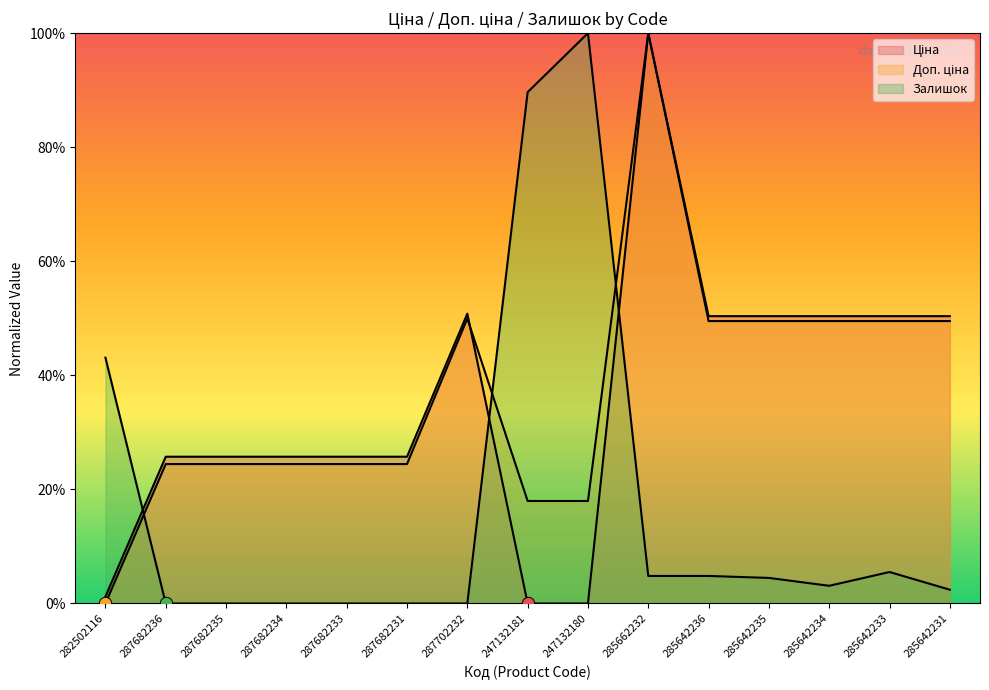

What are all the series names shown in the legend?

Ціна, Доп. ціна, Залишок